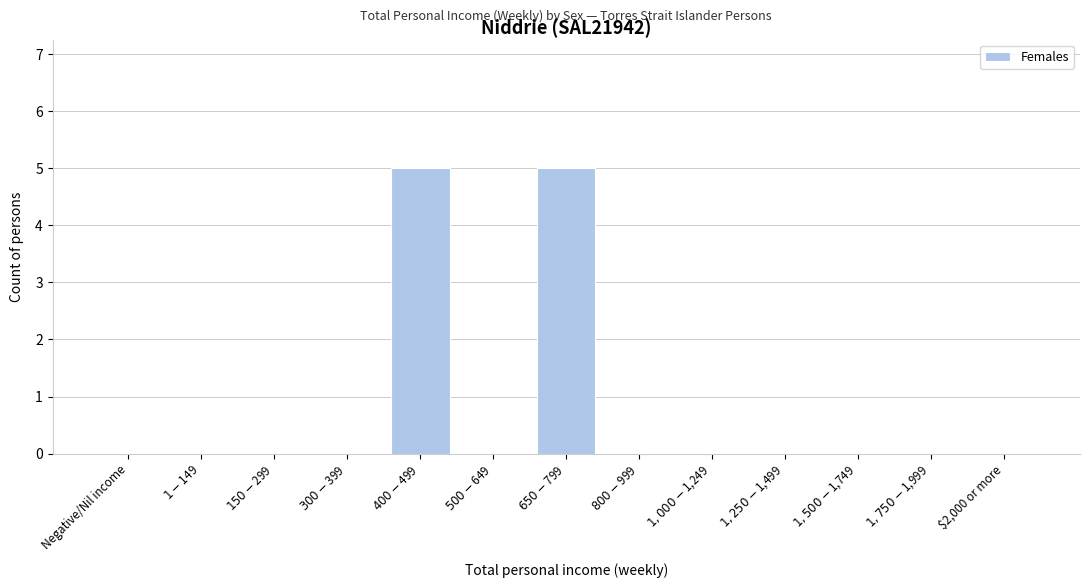

What is the greatest value displayed?

5